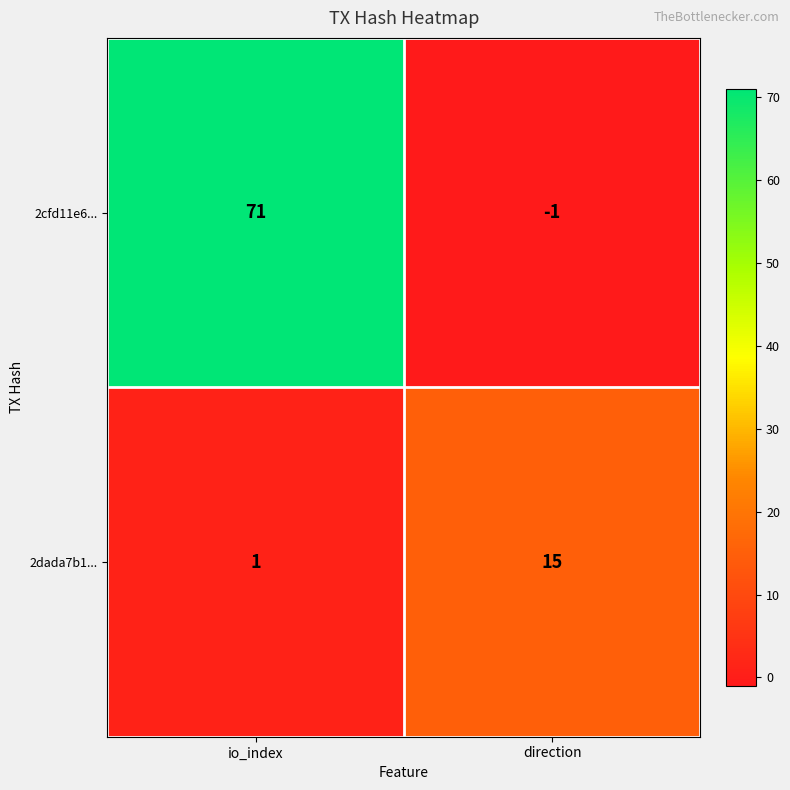

Reading left to right, extract all data points from this chart.

2cfd11e6...: io_index=71	direction=-1
2dada7b1...: io_index=1	direction=15